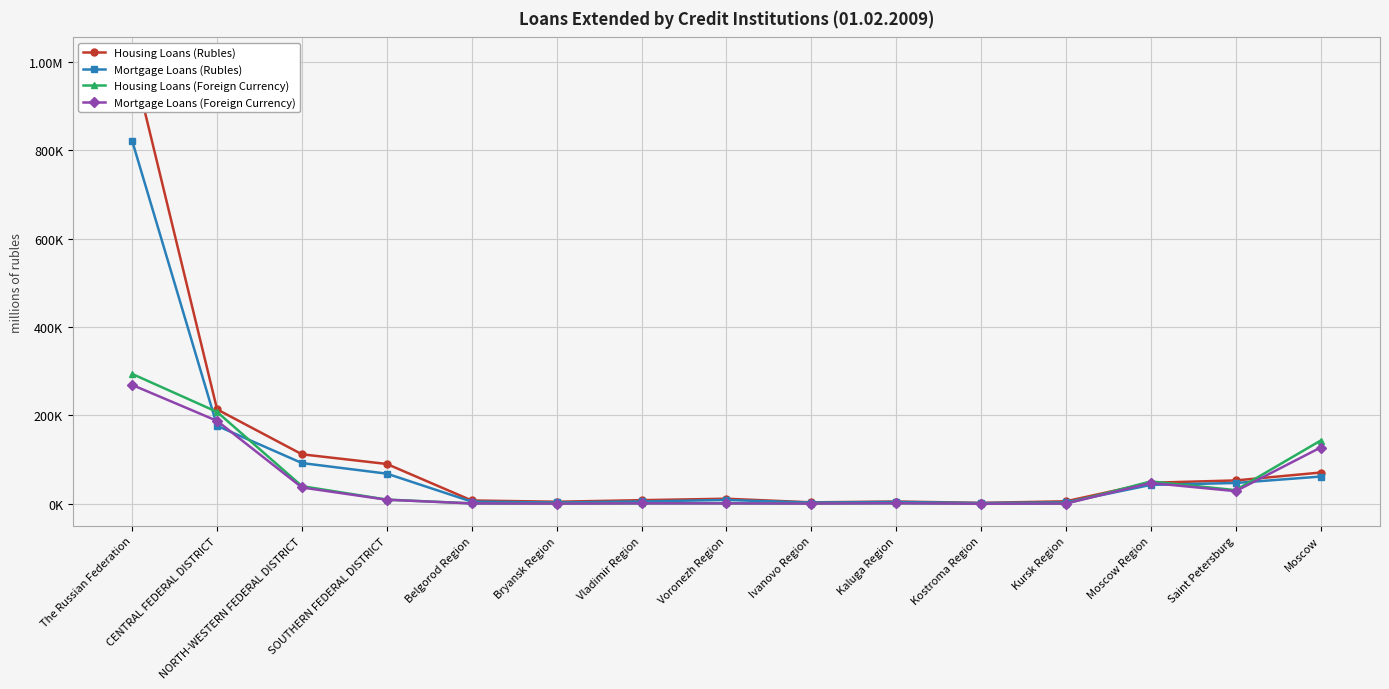

What is the spread (max minus min) of values at Kaluga Region?

3950.0